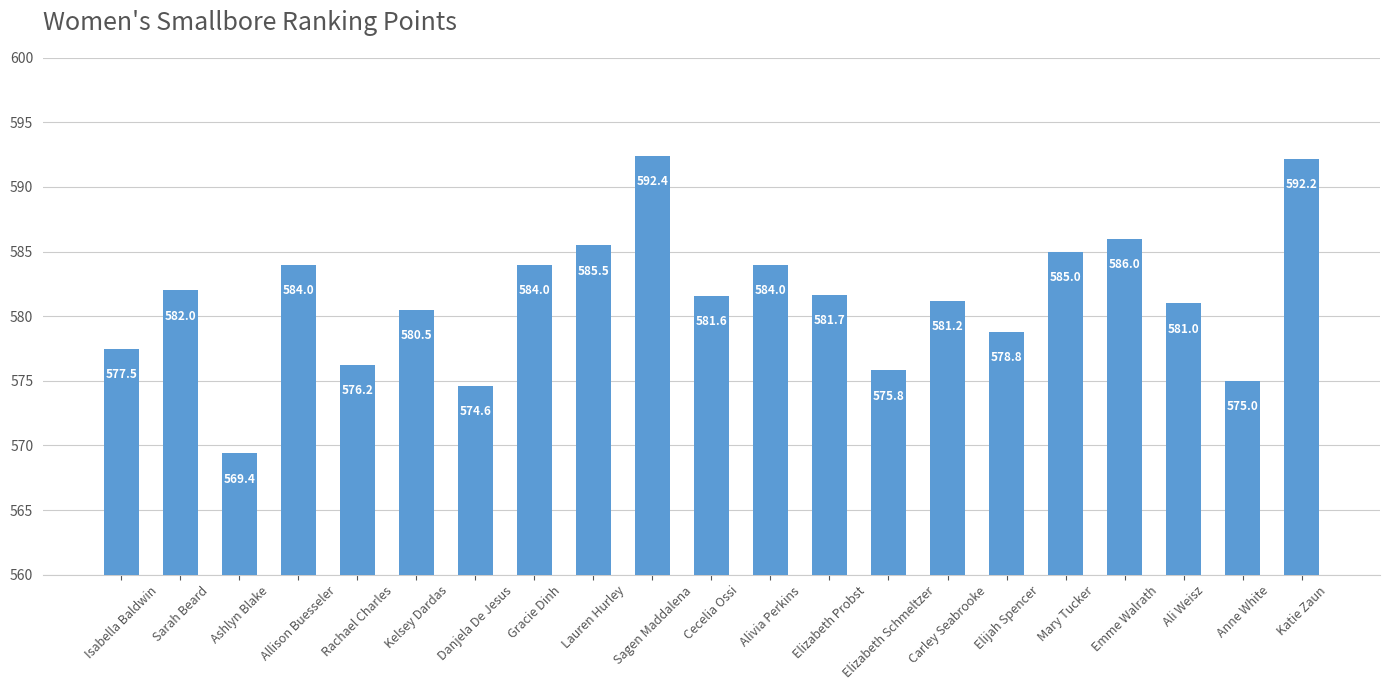

What is the difference between the maximum and minimum values?

23.0